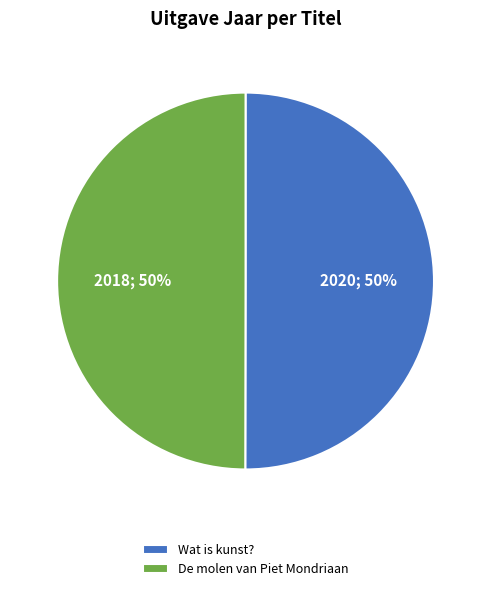

What percentage is the Wat is kunst? slice, to the nearest percent?

50%